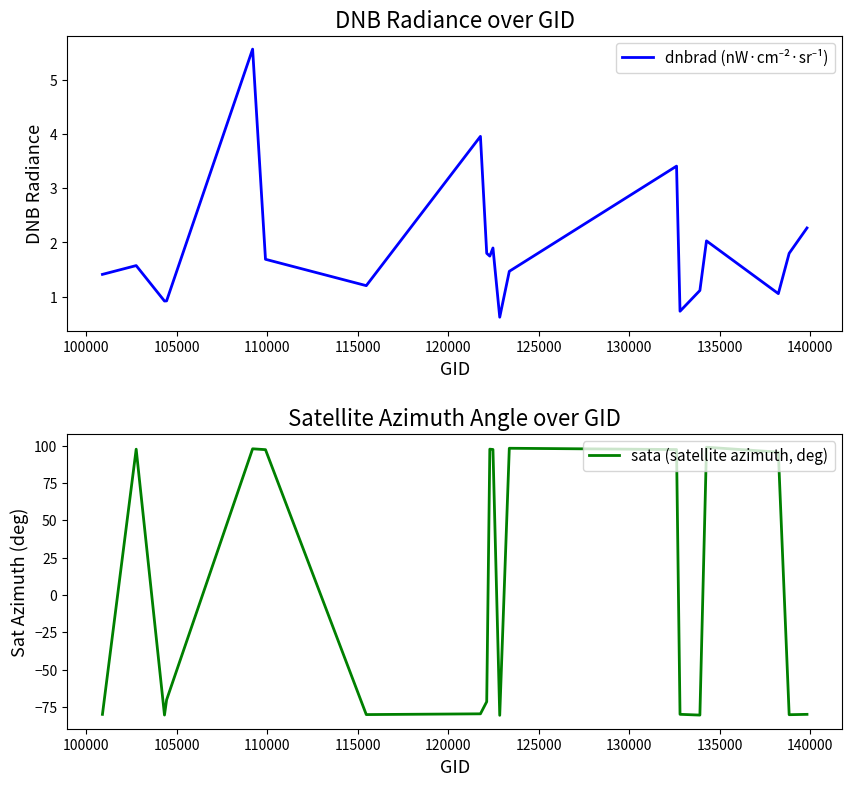

What is the highest value of the sata (satellite azimuth, deg) series?

98.9